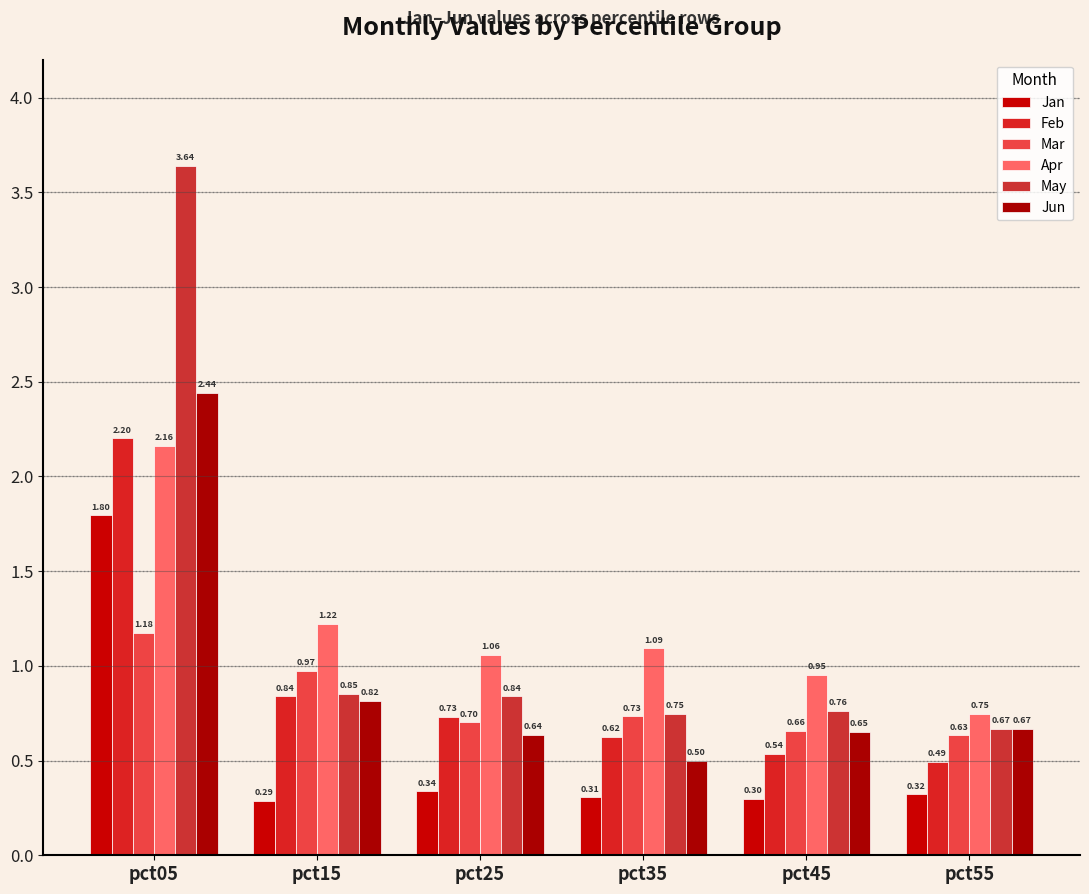

At how many categories does at least one series exceed 1?

4